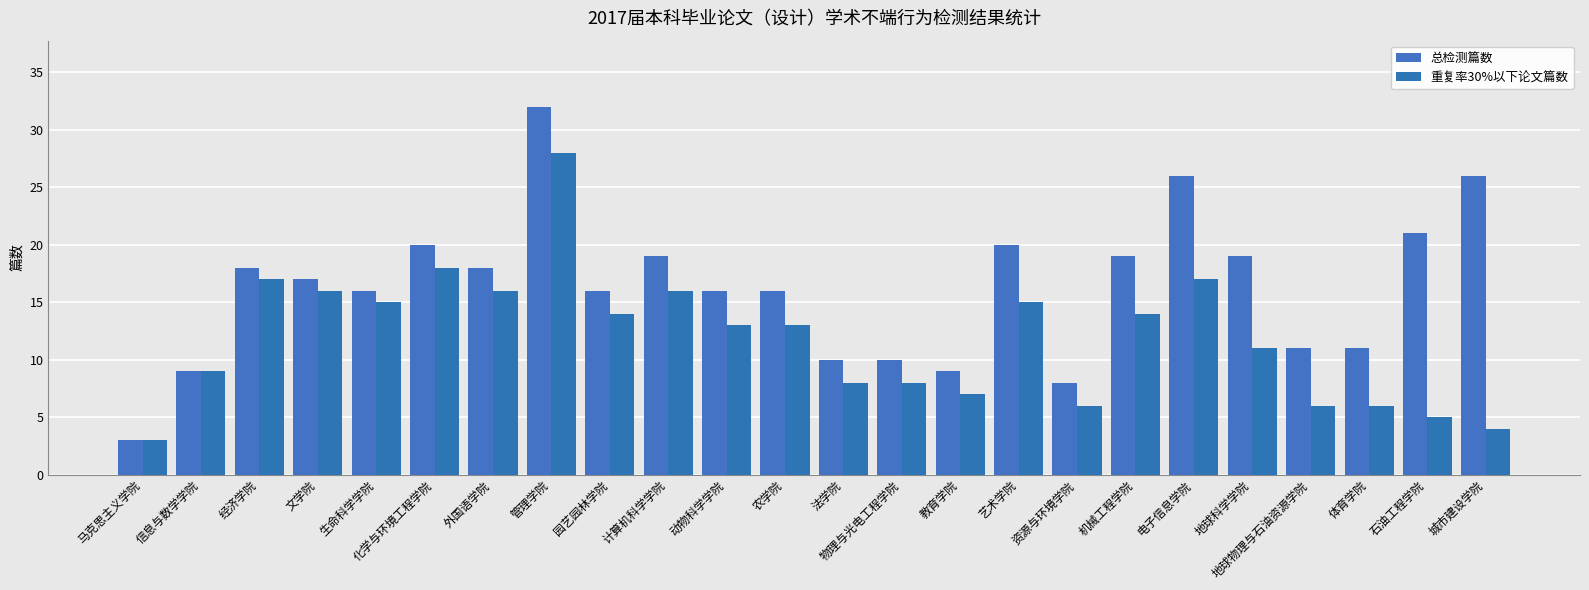

What is the difference between the maximum and minimum values in the 总检测篇数 series?

29